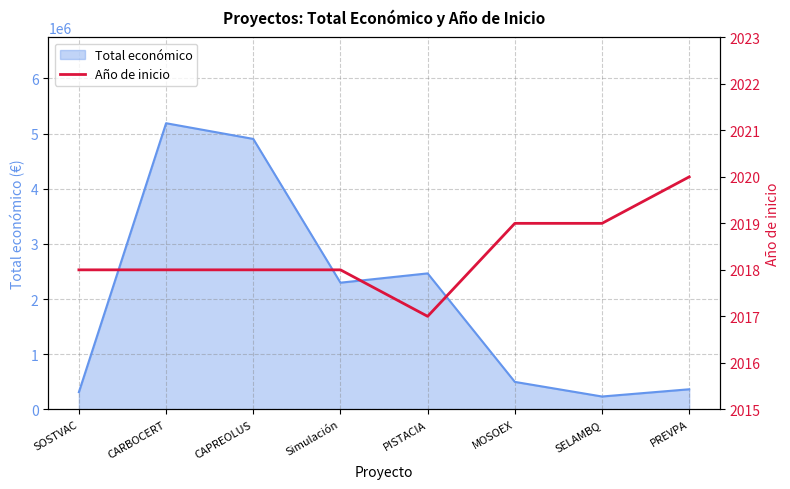

What is the value of the 8th point from the left?

2020